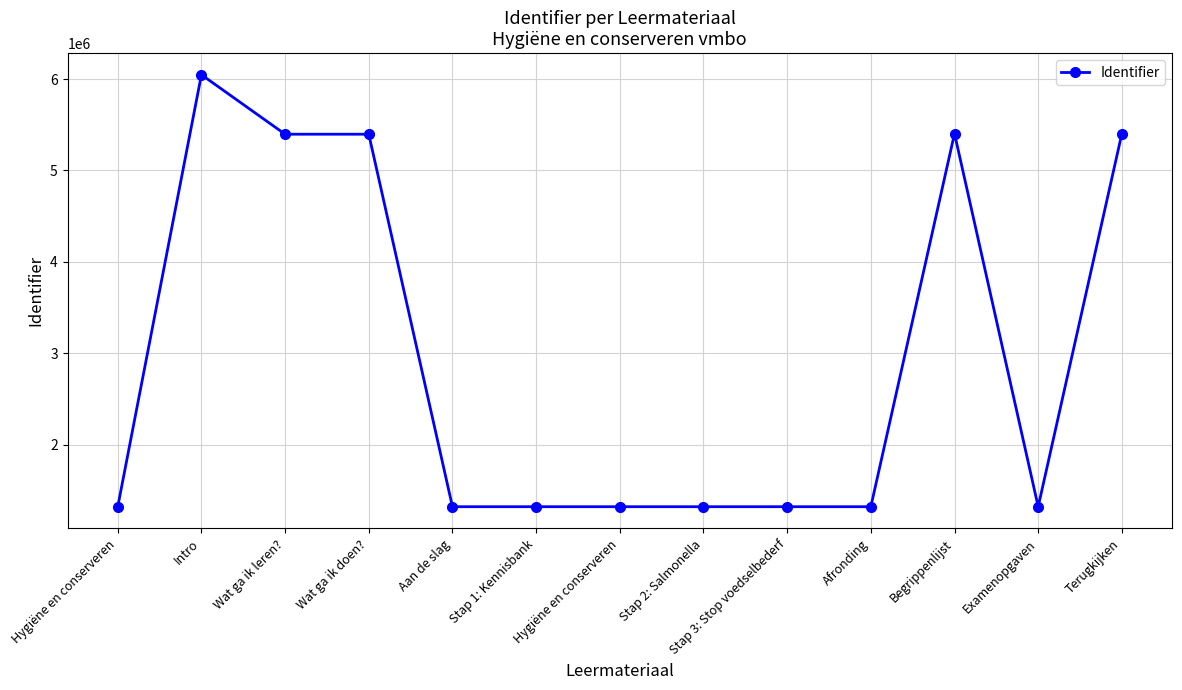

What is the sum of the values at Afronding and Begrippenlijst?

6723111